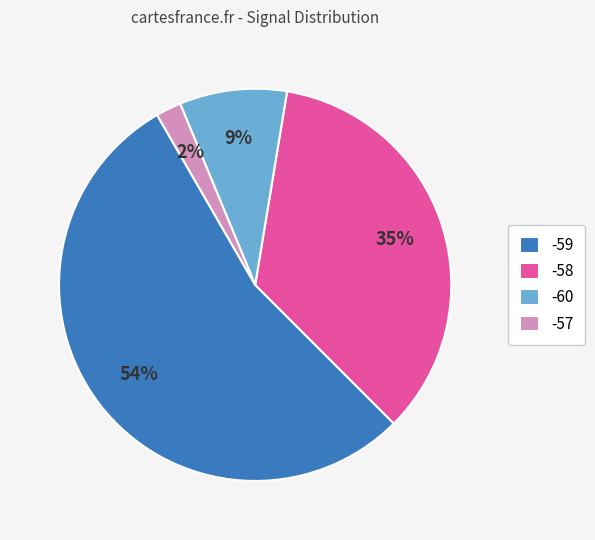

Which slice is the largest?

-59